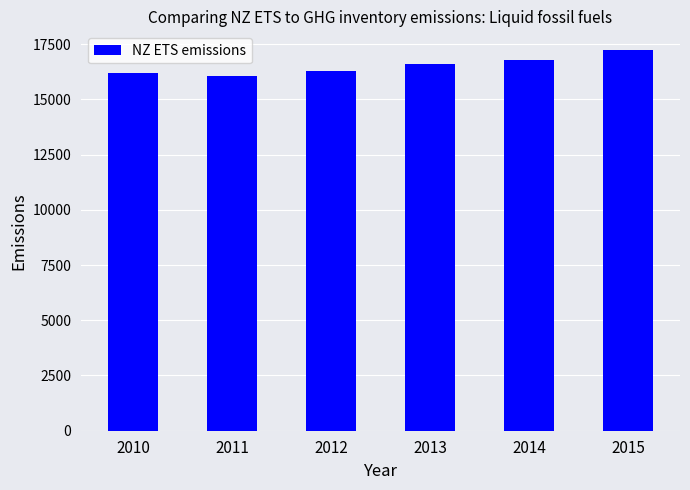

Is it true that the value at 2010 is 5114.3?

False